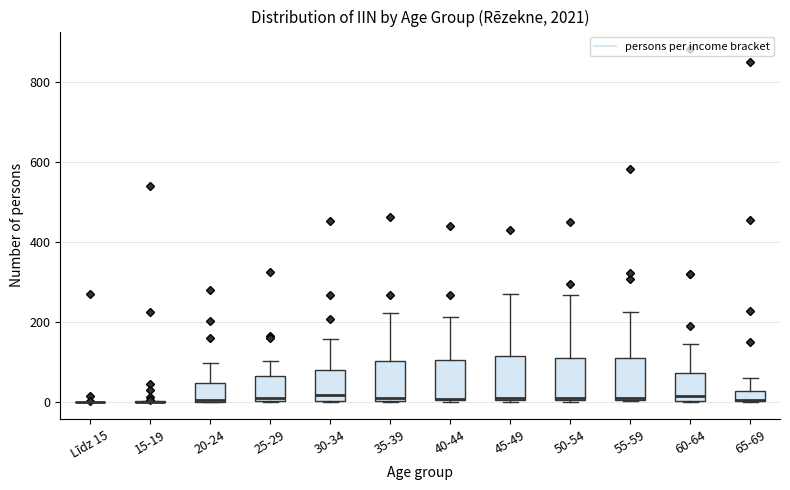

Where is the lower edge of the box for 25-29 on the y-axis? The values are not printed on the chart, so give them approximately, as read against the axis.

0